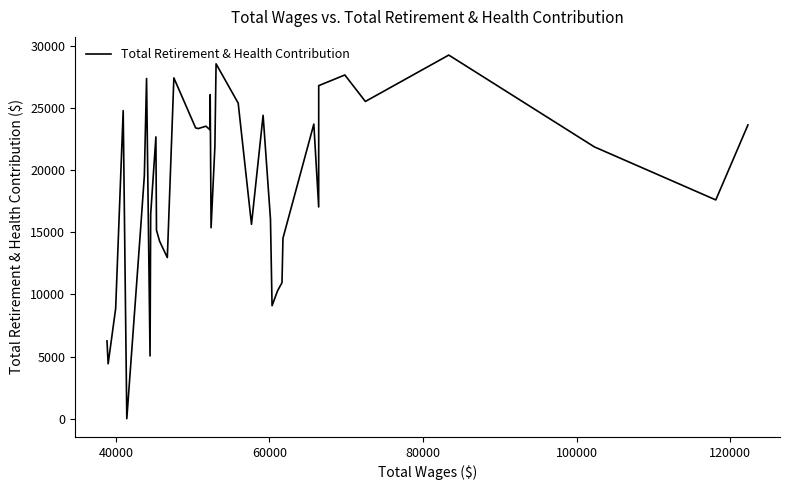

What is the greatest value displayed?

29243